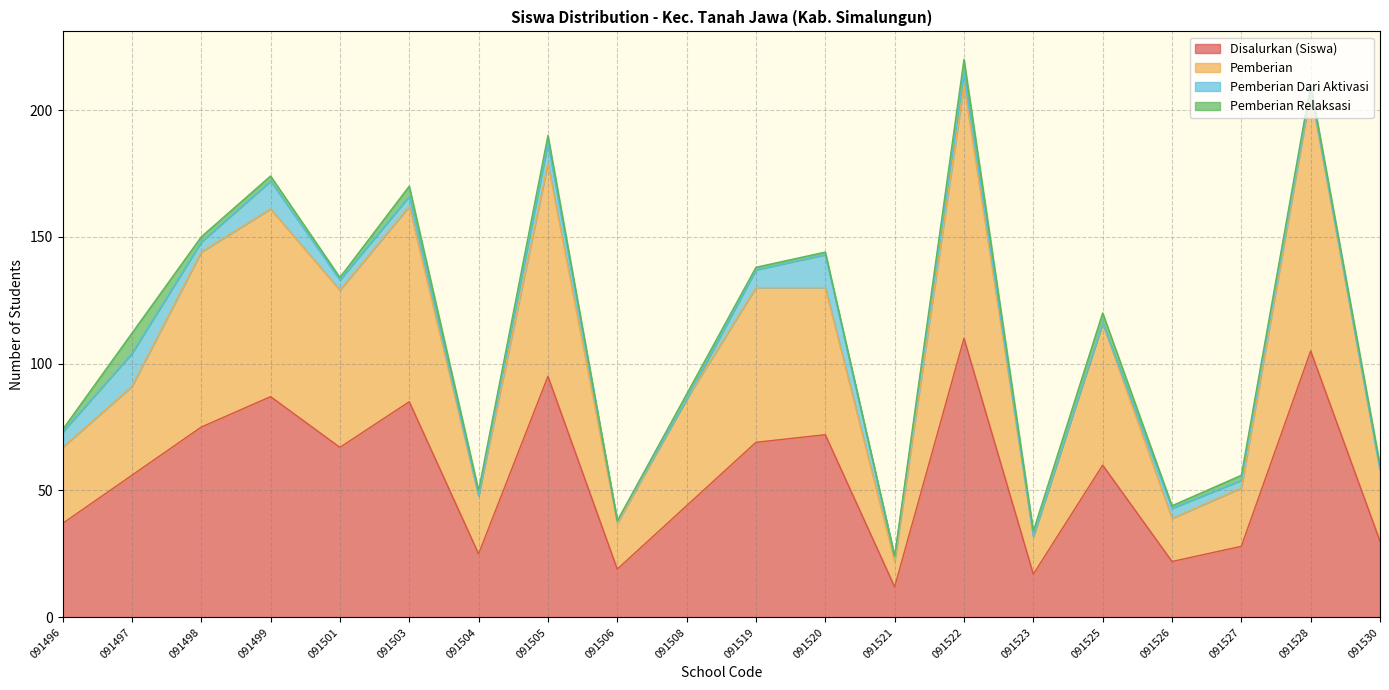

What is the approximate value of Pemberian at 091519, to the nearest 10?

130